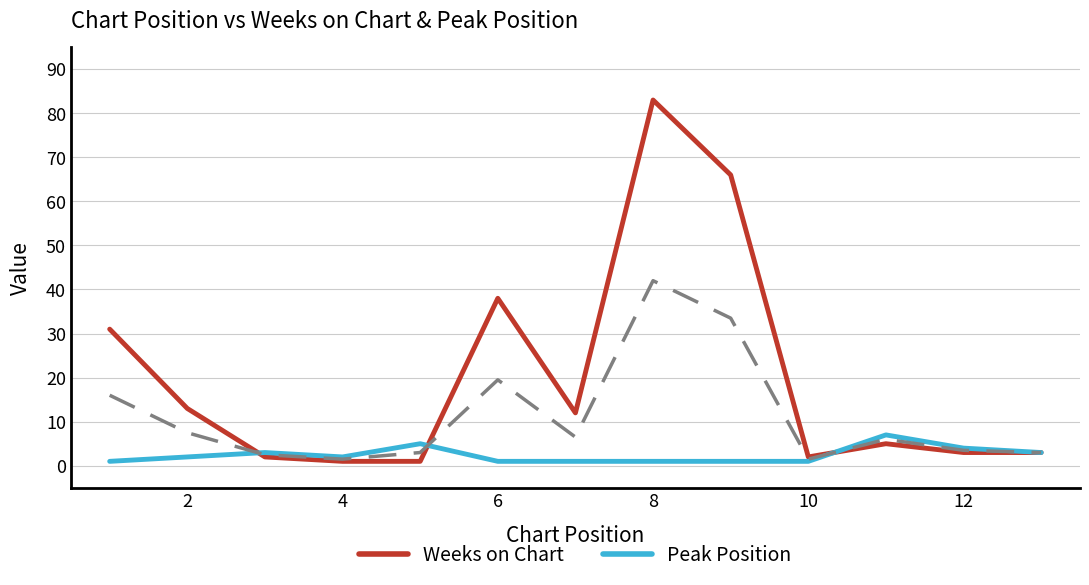

The Weeks on Chart series shows 38 at 6. True or false?

True